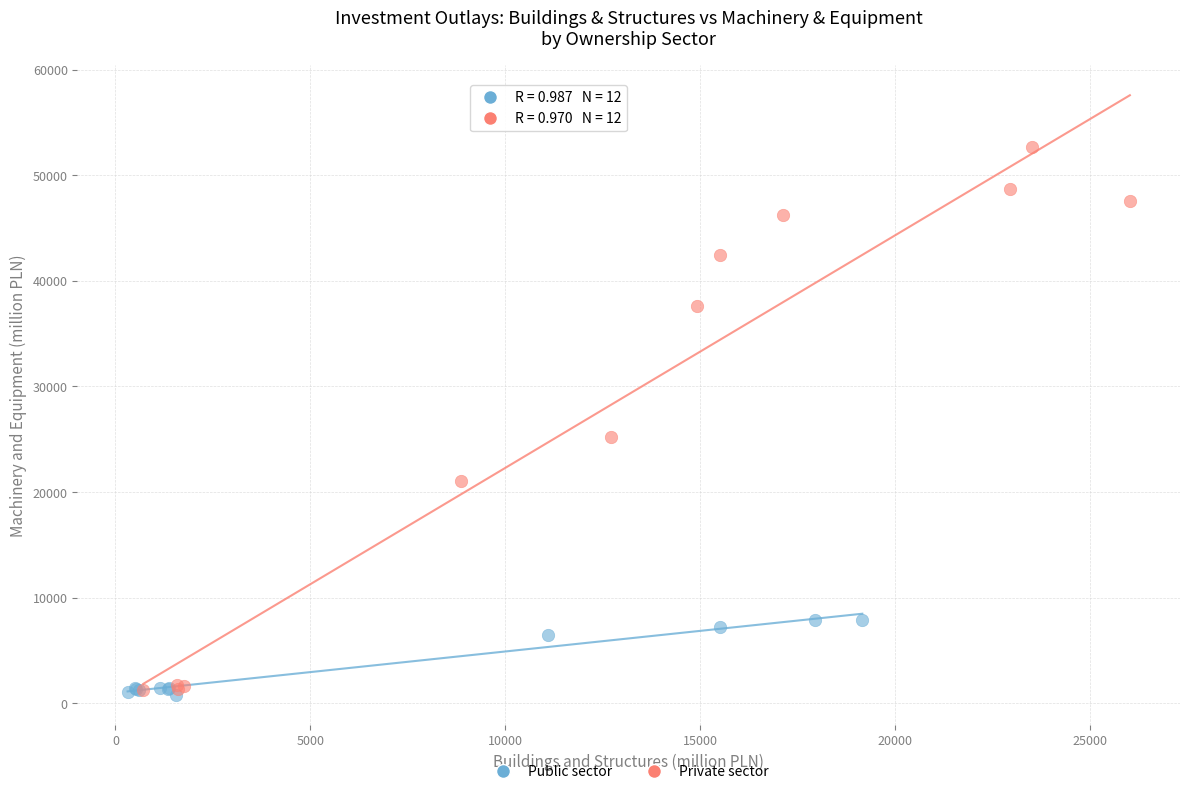

What are all the series names shown in the legend?

Public sector, Private sector